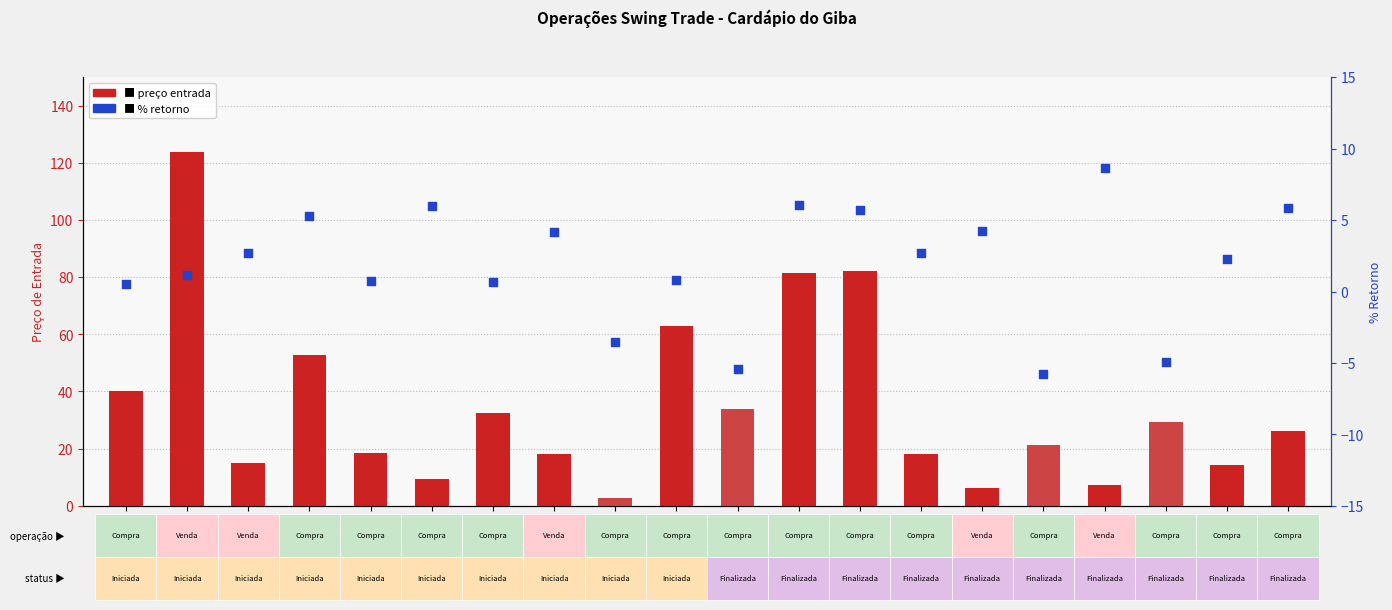

Which series has the widest spread of Y values?

entry price